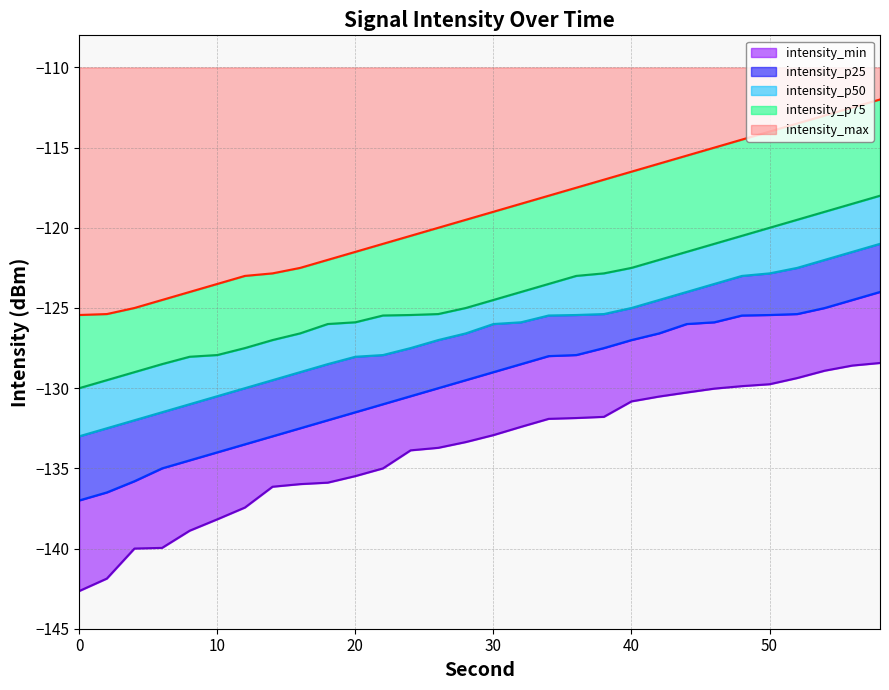

Reading left to right, extract all data points from this chart.

intensity_min: -142.6	-141.9	-140.0	-140.0	-138.9	-138.2	-137.4	-136.1	-136.0	-135.9	-135.5	-135.0	-133.9	-133.7	-133.4	-132.9	-132.4	-131.9	-131.9	-131.8	-130.8	-130.5	-130.3	-130.0	-129.9	-129.8	-129.4	-128.9	-128.6	-128.4
intensity_p25: -137.0	-136.5	-135.8	-135.0	-134.5	-134.0	-133.5	-133.0	-132.5	-132.0	-131.5	-131.0	-130.5	-130.0	-129.5	-129.0	-128.5	-128.0	-127.9	-127.5	-127.0	-126.6	-126.0	-125.9	-125.5	-125.4	-125.4	-125.0	-124.5	-124.0
intensity_p50: -133.0	-132.5	-132.0	-131.5	-131.0	-130.5	-130.0	-129.5	-129.0	-128.5	-128.0	-127.9	-127.5	-127.0	-126.6	-126.0	-125.9	-125.5	-125.4	-125.4	-125.0	-124.5	-124.0	-123.5	-123.0	-122.8	-122.5	-122.0	-121.5	-121.0
intensity_p75: -130.0	-129.5	-129.0	-128.5	-128.0	-127.9	-127.5	-127.0	-126.6	-126.0	-125.9	-125.5	-125.4	-125.4	-125.0	-124.5	-124.0	-123.5	-123.0	-122.8	-122.5	-122.0	-121.5	-121.0	-120.5	-120.0	-119.5	-119.0	-118.5	-118.0
intensity_max: -125.4	-125.4	-125.0	-124.5	-124.0	-123.5	-123.0	-122.8	-122.5	-122.0	-121.5	-121.0	-120.5	-120.0	-119.5	-119.0	-118.5	-118.0	-117.5	-117.0	-116.5	-116.0	-115.5	-115.0	-114.5	-114.0	-113.5	-113.0	-112.5	-112.0